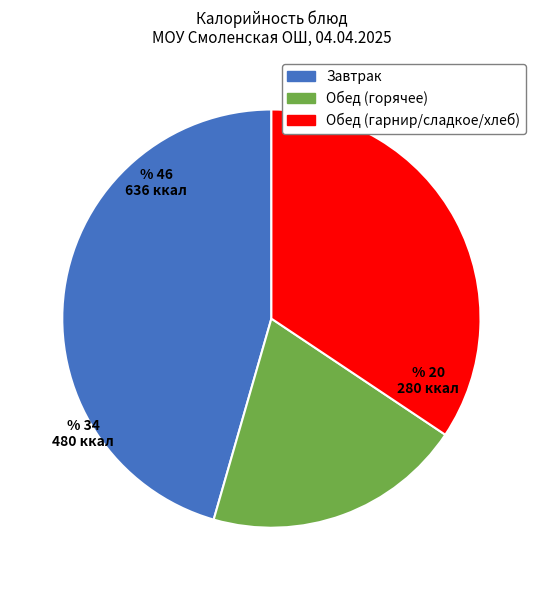

Which category has the smallest portion of the pie?

Обед (горячее)